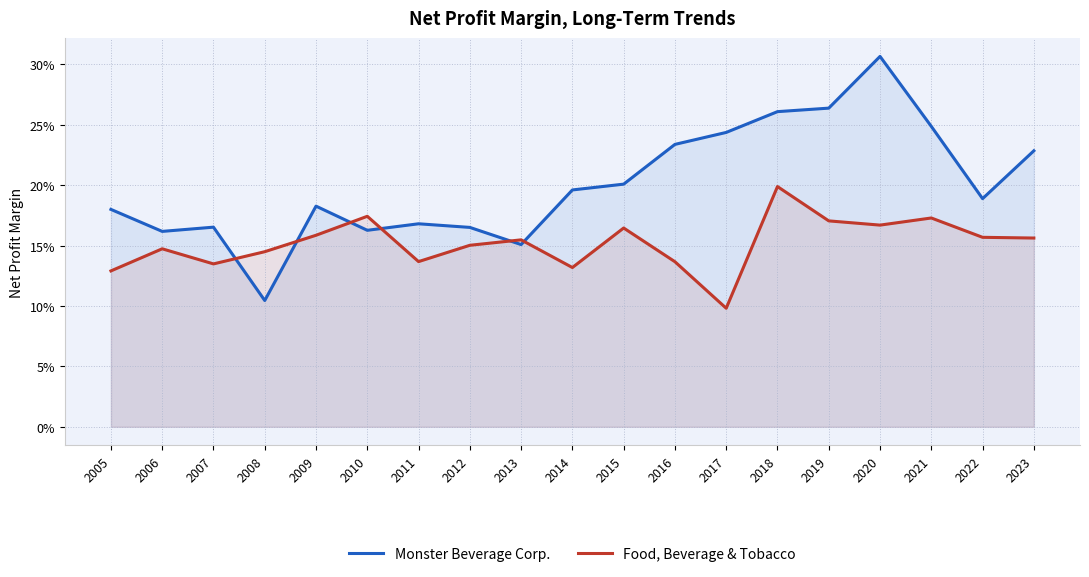

At which label is Food, Beverage & Tobacco closest to 0?

2017